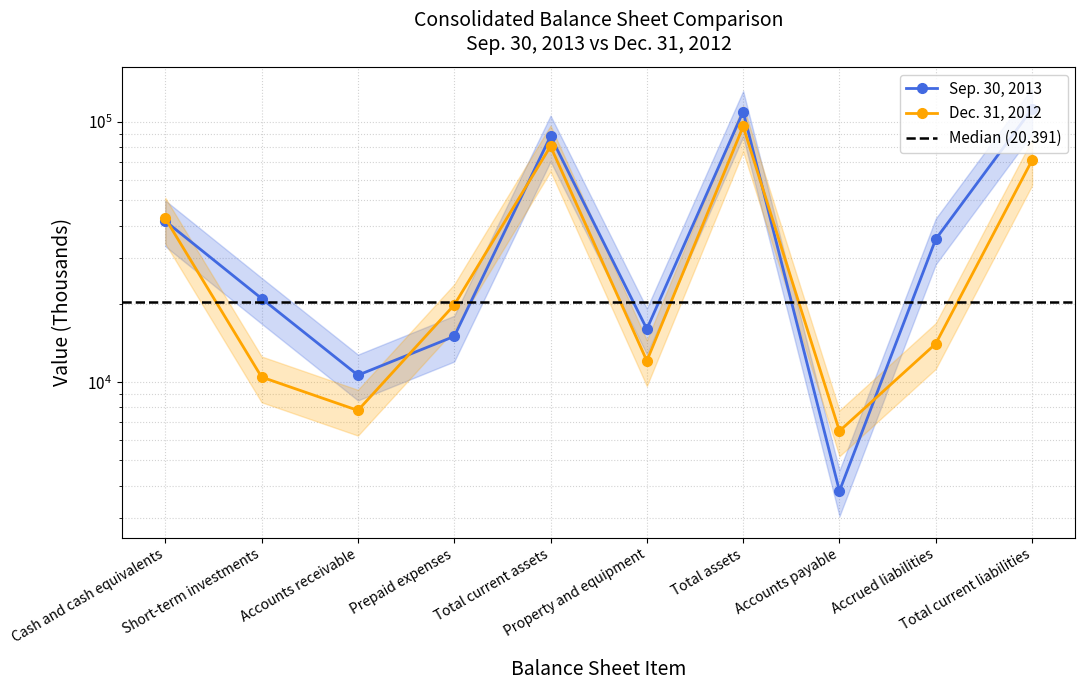

Reading right to left, extract all data points from this chart.

Sep. 30, 2013: 112422	35481	3814	109735	16003	88267	15000	10636	20972	41609
Dec. 31, 2012: 71334	14058	6489	96229	12079	80745	19810	7787	10460	42638